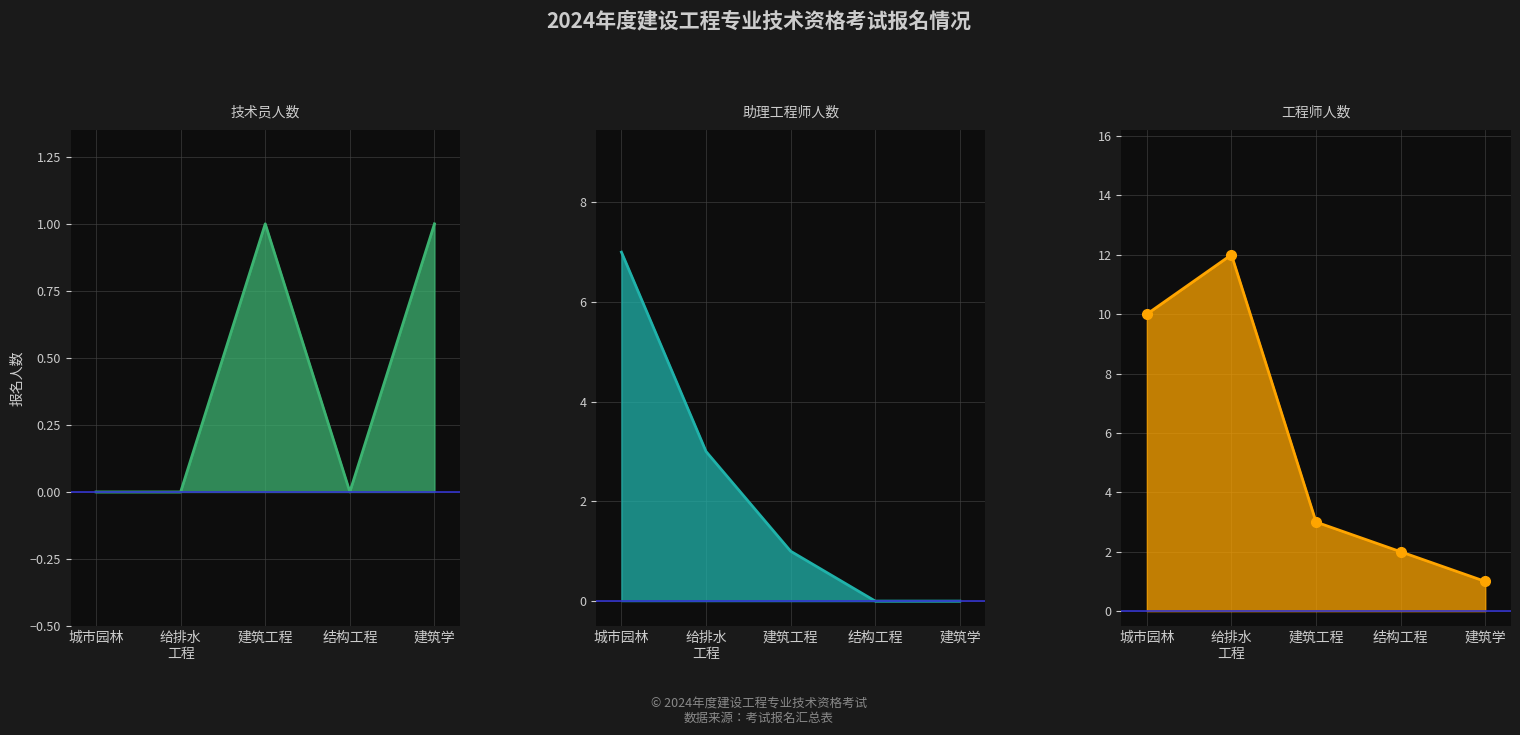

What position from the left is 助理工程师?

2